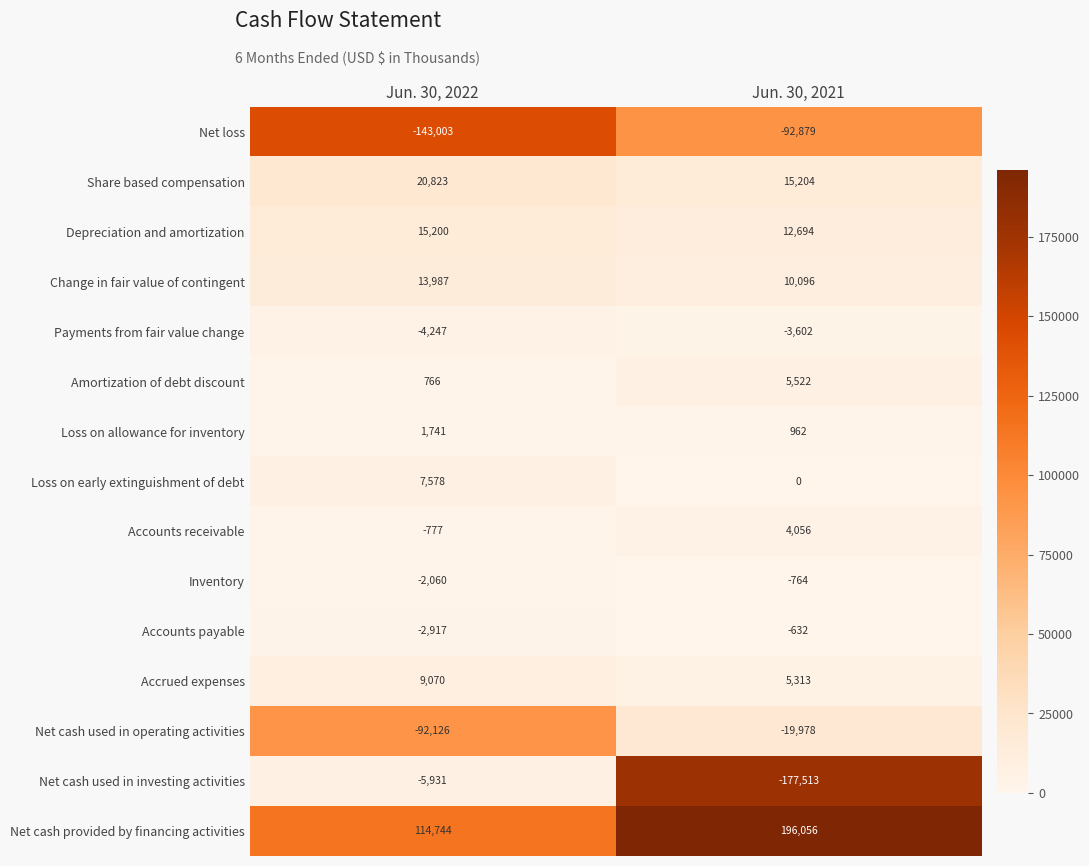

How many values in the Change in fair value of contingent series are below 13987?

1